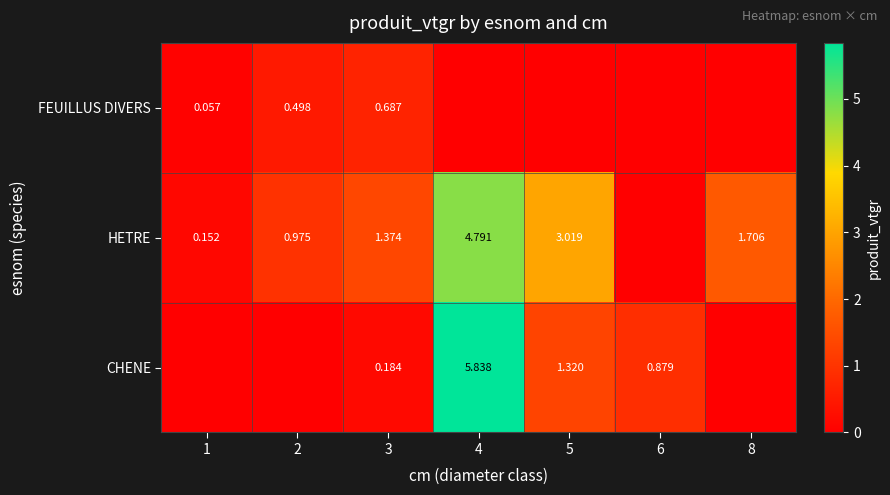

The value of CHENE at 4 is 9.0. True or false?

False